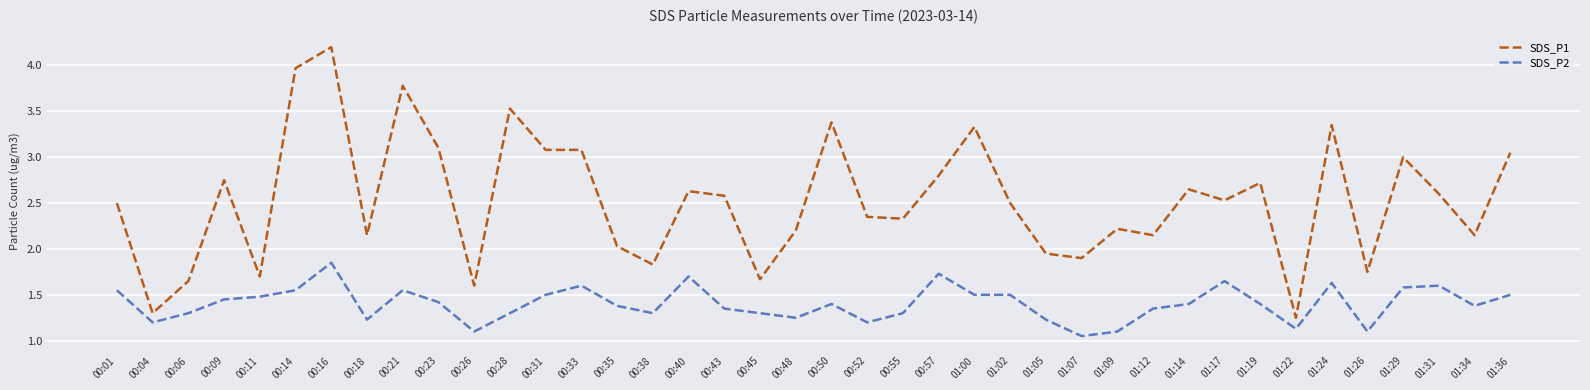

Does the chart have visible grid lines?

Yes